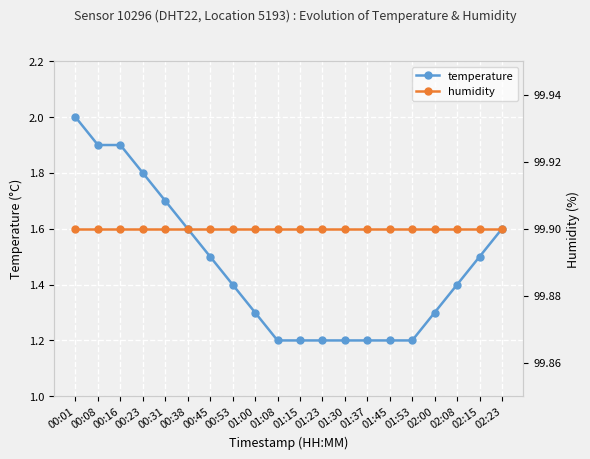

What is the sum of all temperature values?

29.3